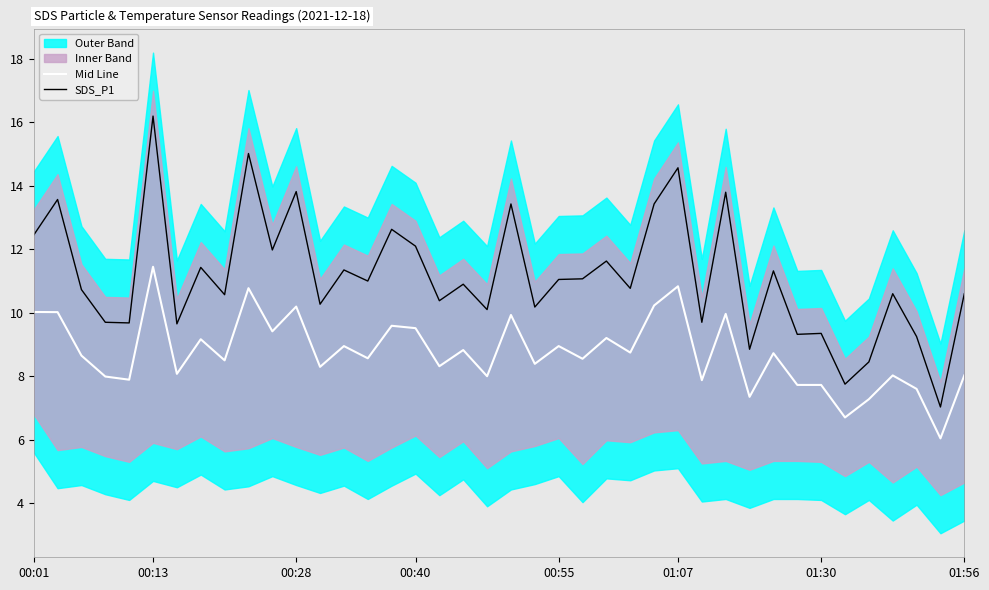

How many data points does each series have?

40